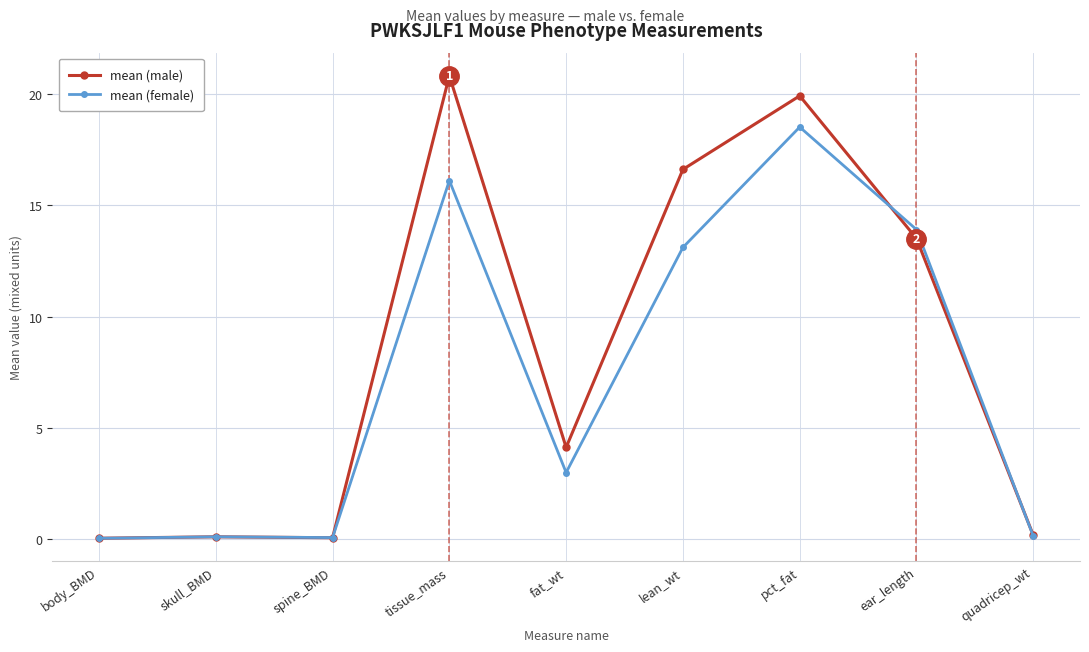

What is the approximate value of mean (male) at tissue_mass?

20.8